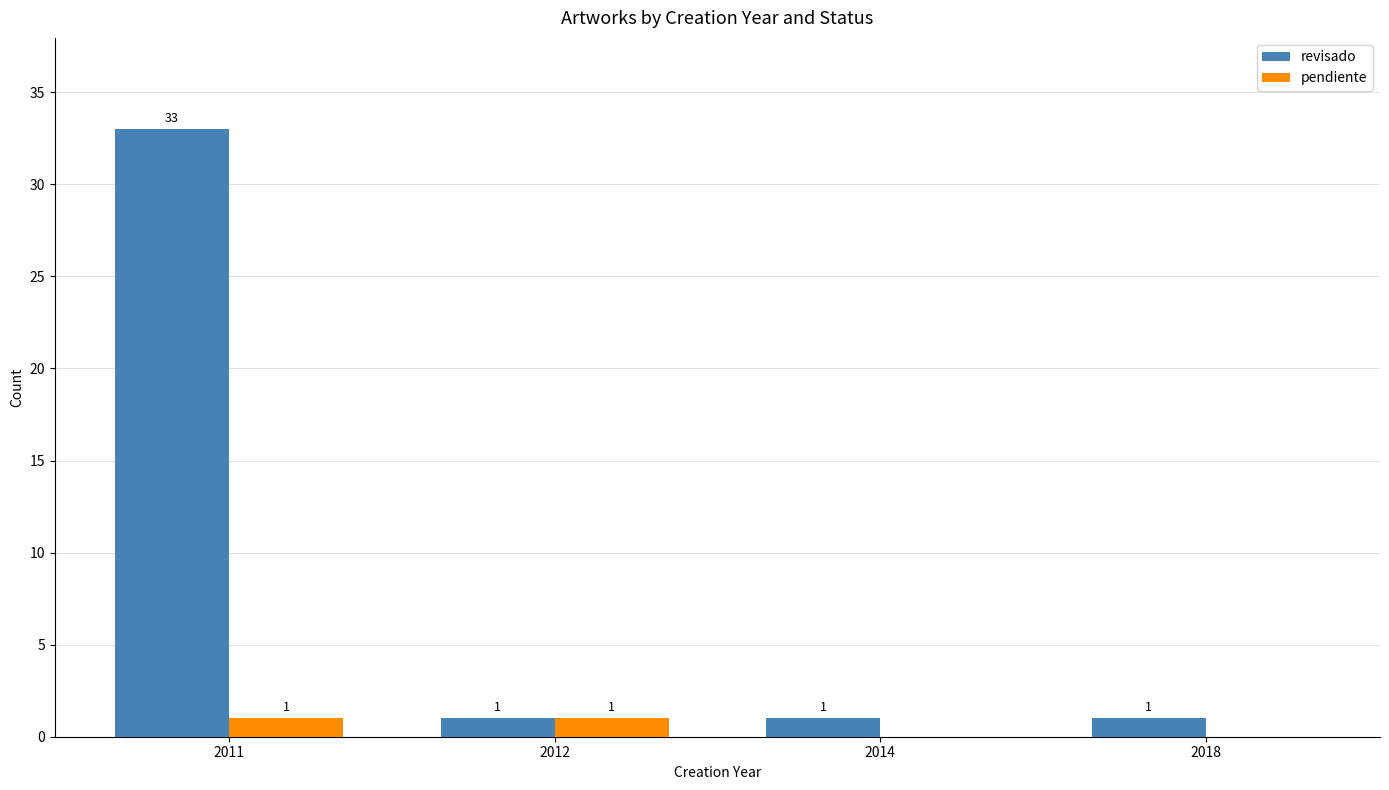

Count the number of categories in the chart.

4